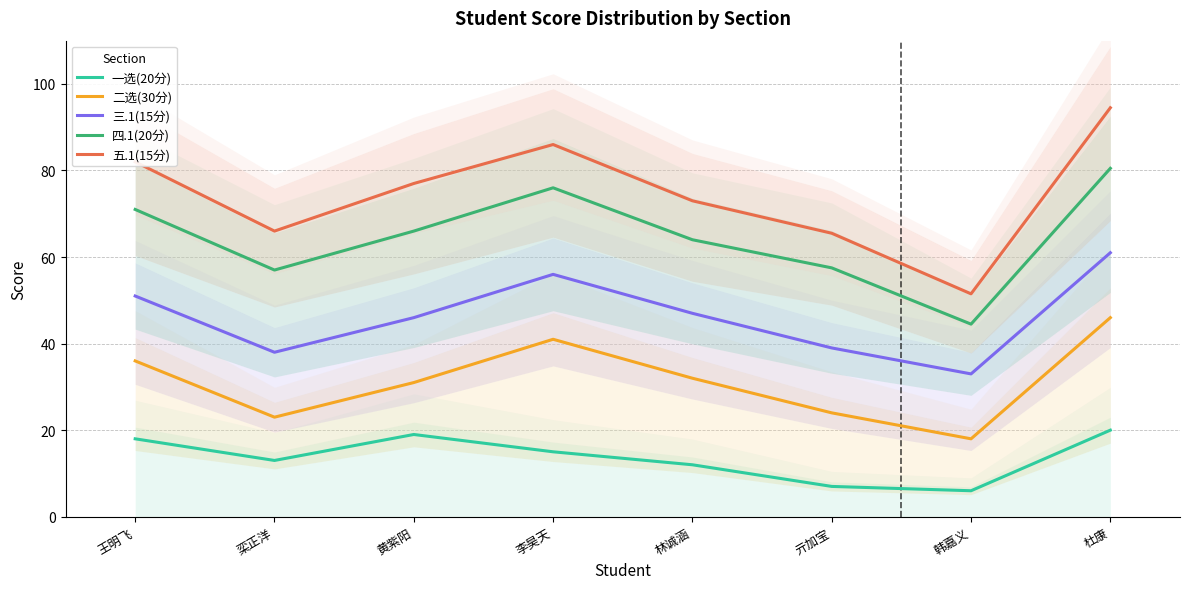

Reading left to right, transcribe all the data shown in this chart.

一选(20分): 18.0	13.0	19.0	15.0	12.0	7.0	6.0	20.0
二选(30分): 36.0	23.0	31.0	41.0	32.0	24.0	18.0	46.0
三.1(15分): 51.0	38.0	46.0	56.0	47.0	39.0	33.0	61.0
四.1(20分): 71.0	57.0	66.0	76.0	64.0	57.5	44.5	80.5
五.1(15分): 82.0	66.0	77.0	86.0	73.0	65.5	51.5	94.5